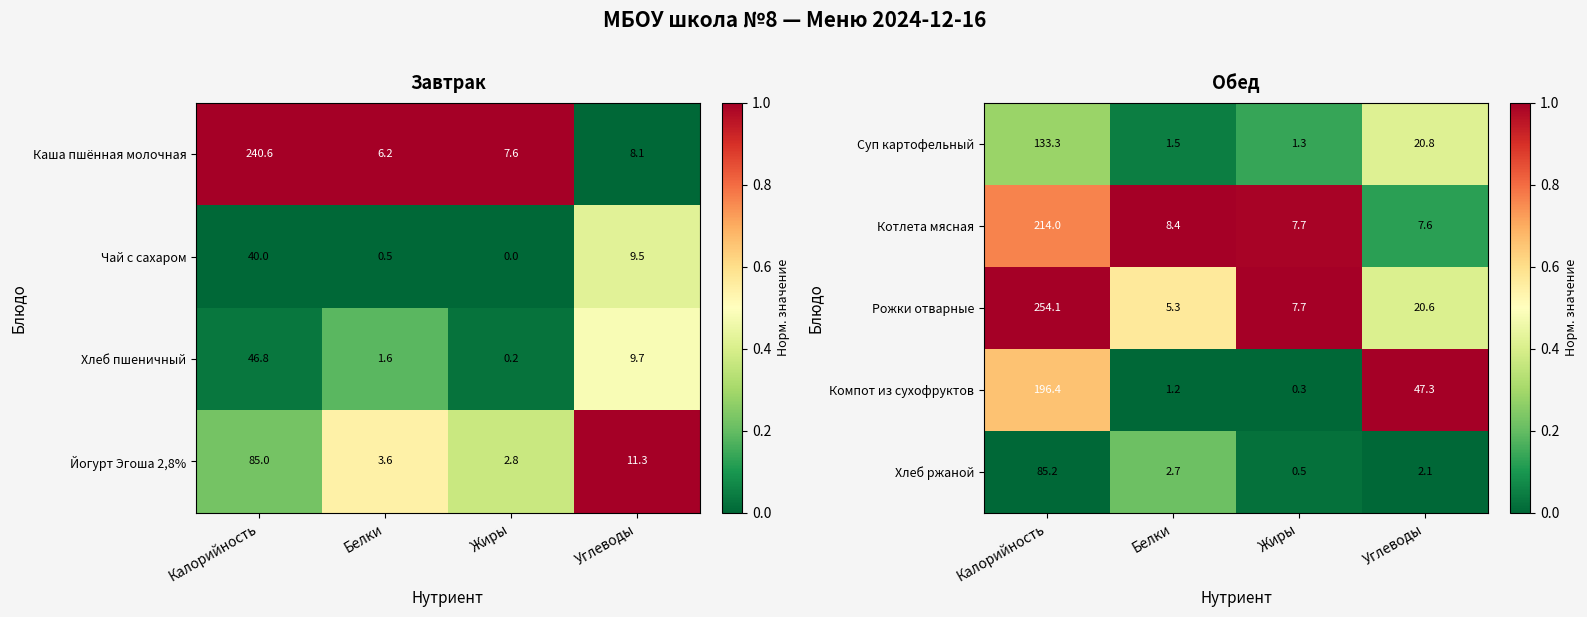

At which label is Котлета мясная closest to 110?

Белки